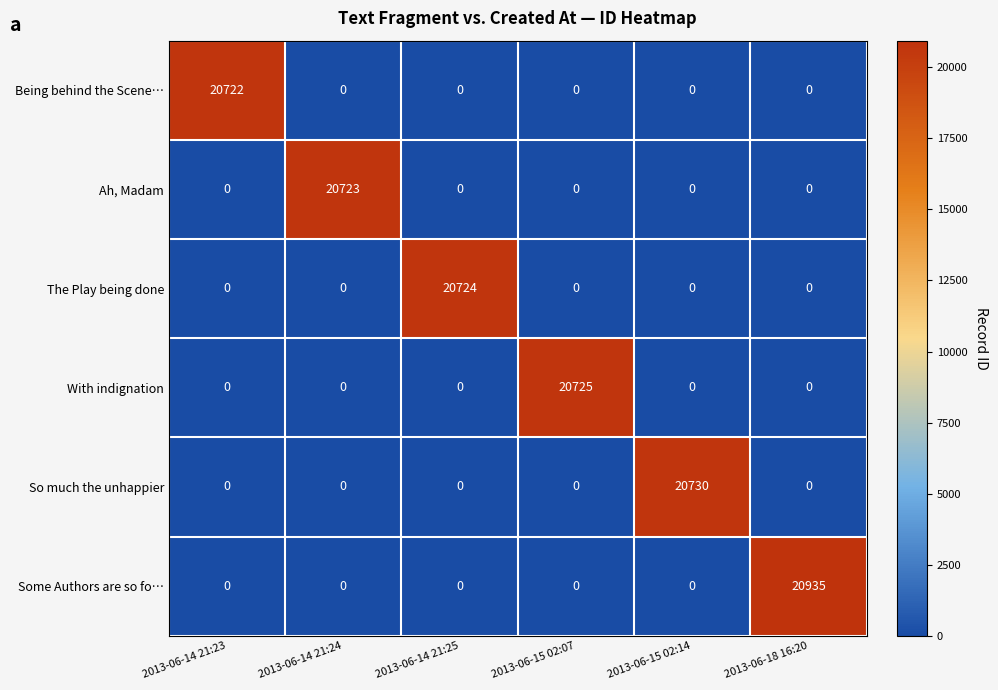

Which series has the largest total across all categories?

Some Authors are so fo…